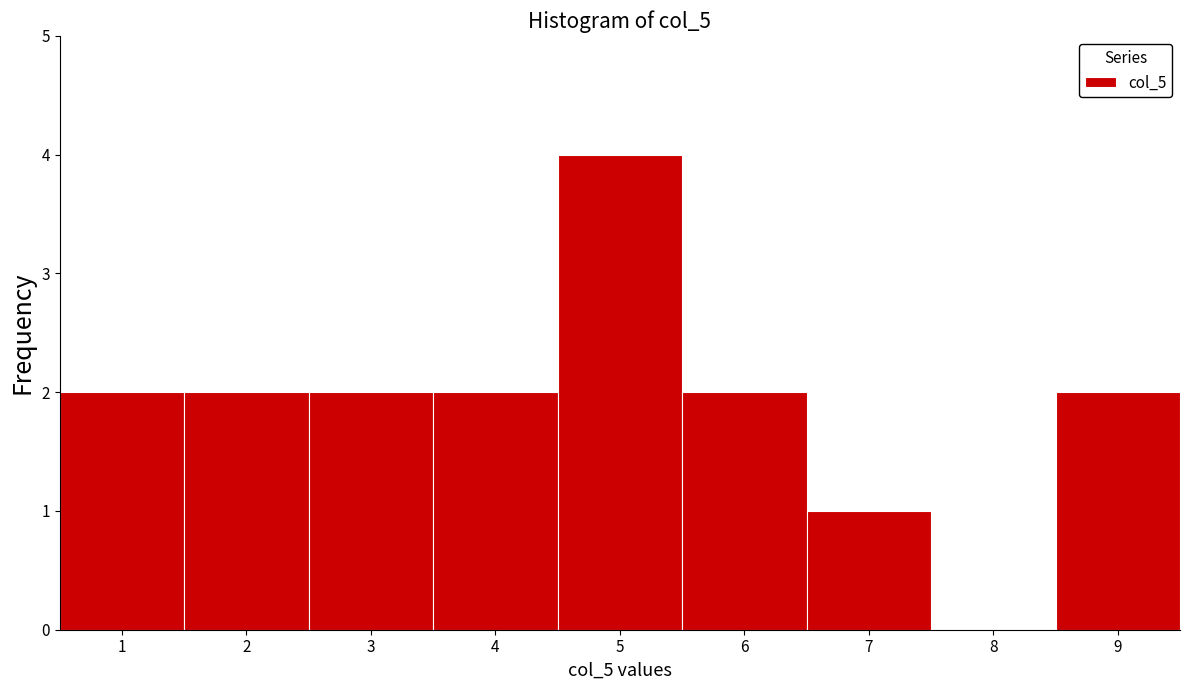

What is the height of the bar covering 3.5 to 4.5 on the x-axis? The values are not printed on the chart, so give them approximately, as read against the axis.

2